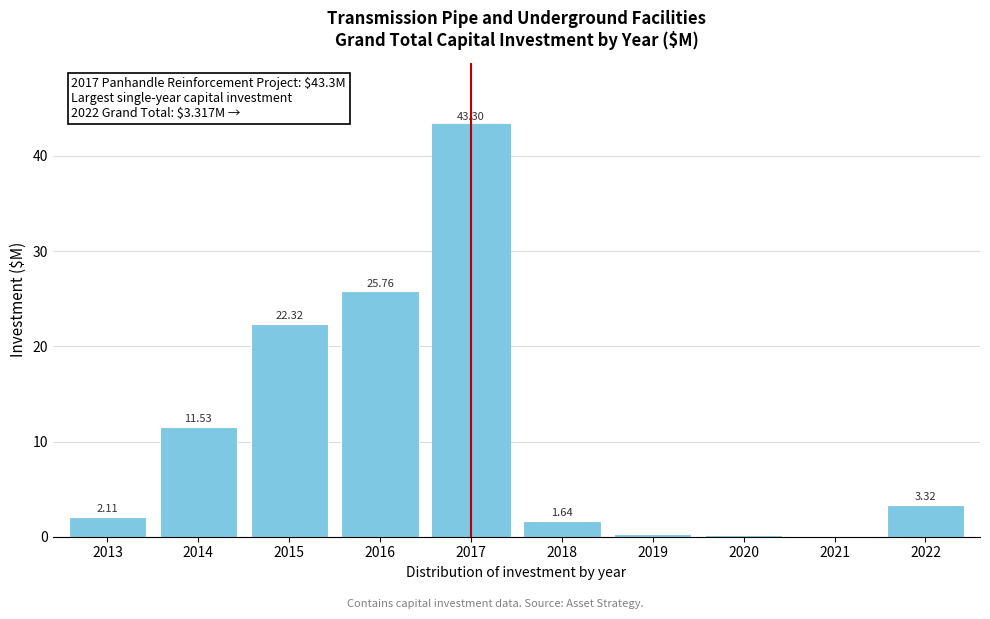

What is the sum of all values?

110.5